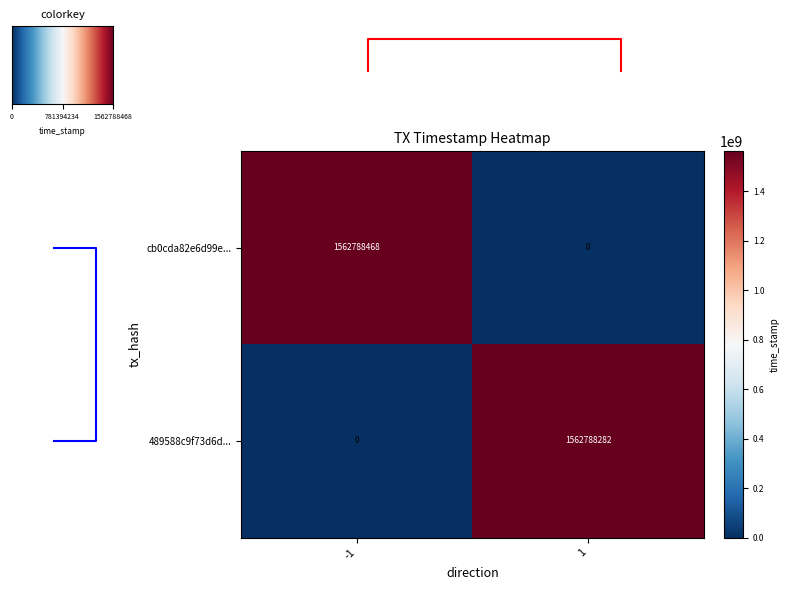

What is the difference between the maximum and minimum values in the 489588c9f73d6d... series?

1562788282